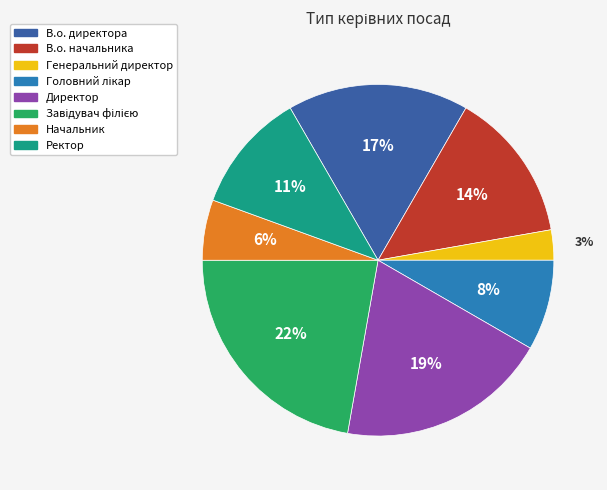

Is there a majority slice in this chart?

No